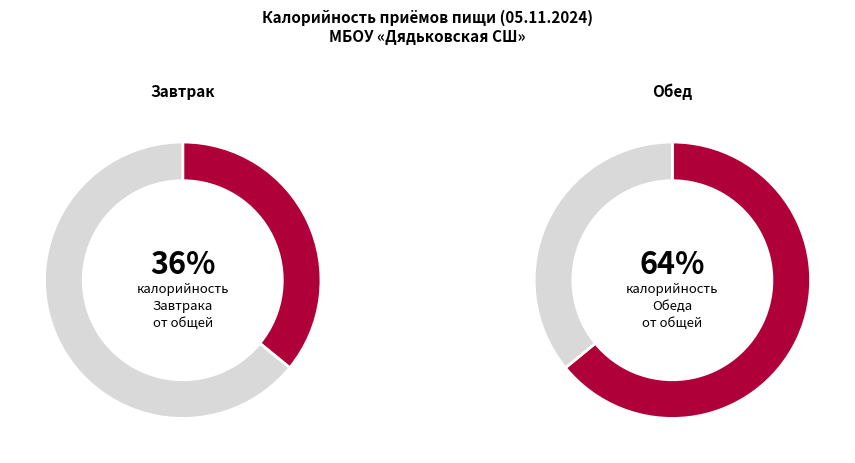

Which slice is the largest?

2